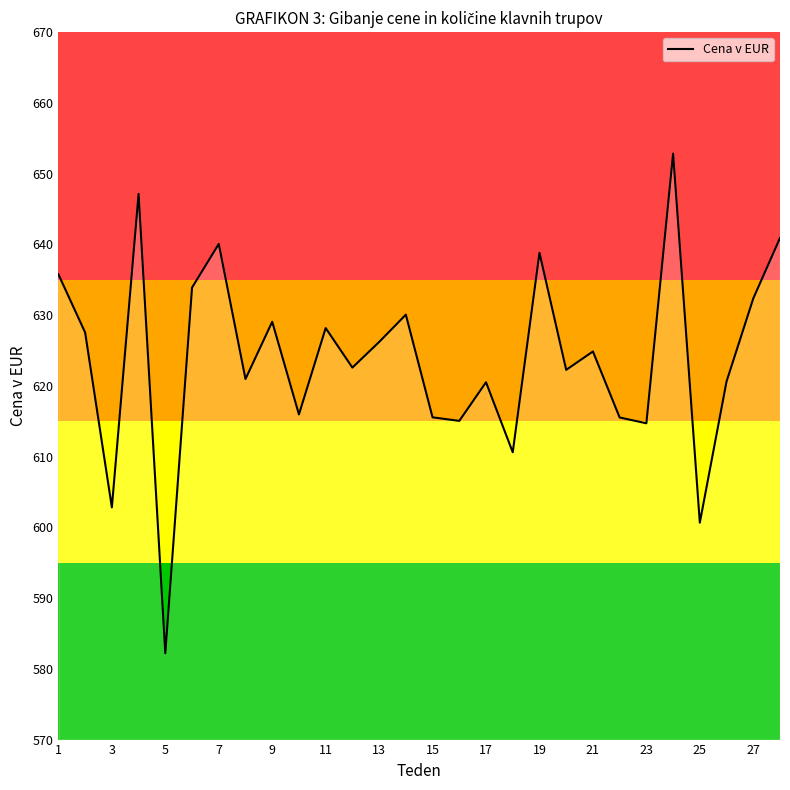

What is the greatest value displayed?

652.8